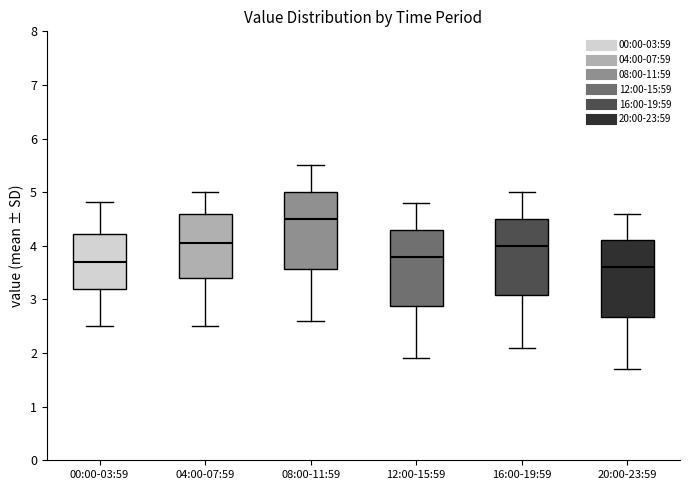

Which box has the highest median line?

08:00-11:59